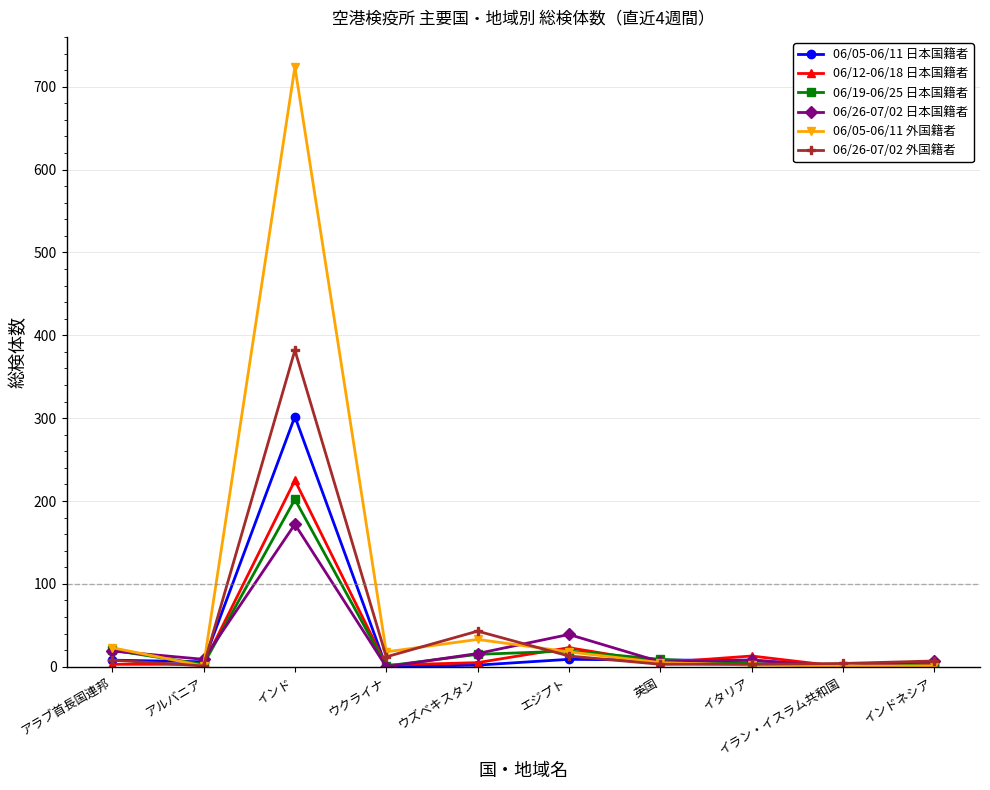

Rank the series by their maximum value, from lowest to highest.

06/26-07/02 日本国籍者, 06/19-06/25 日本国籍者, 06/12-06/18 日本国籍者, 06/05-06/11 日本国籍者, 06/26-07/02 外国籍者, 06/05-06/11 外国籍者